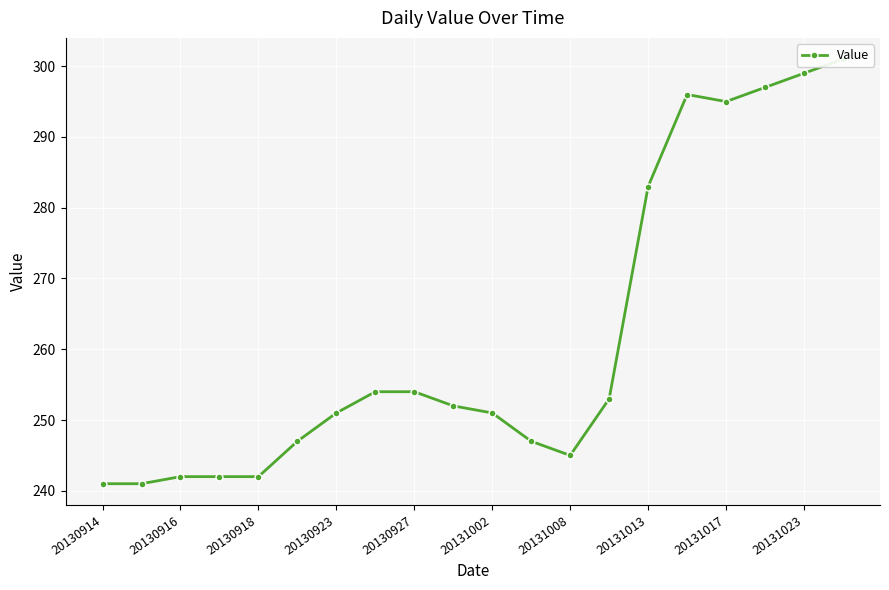

How many lines are shown in the chart?

1